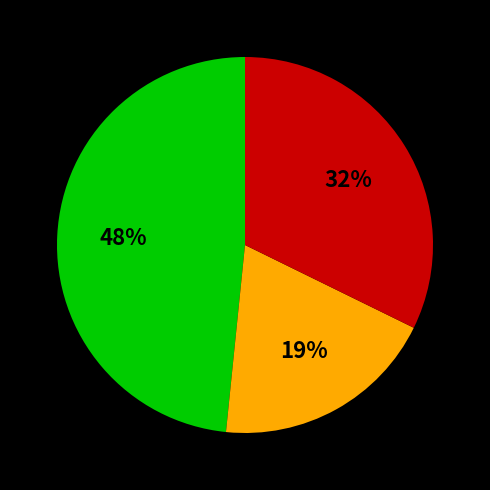

Is there a majority slice in this chart?

No